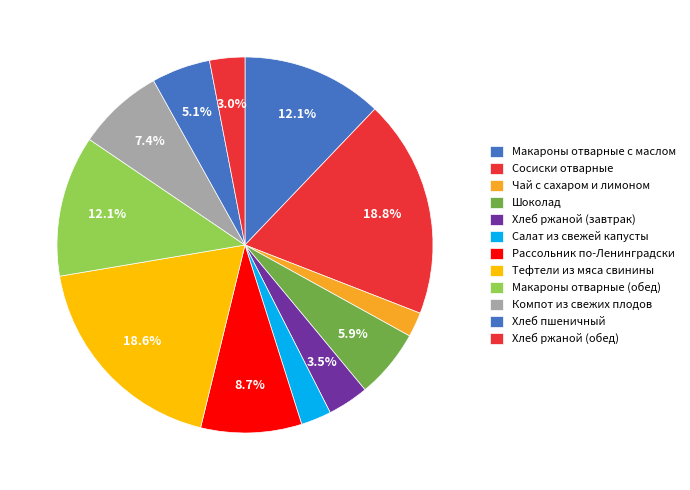

To the nearest percent, what is the difference between the largest and smallest slice percentages?

17%